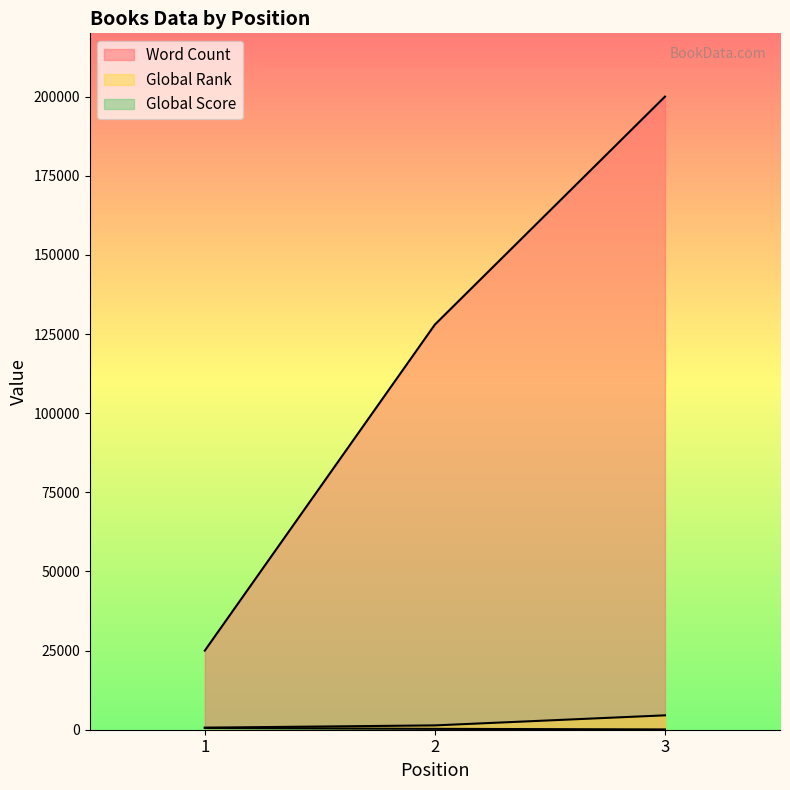

Is the value of Word Count at 1 greater than the value of Global Rank at 1?

Yes